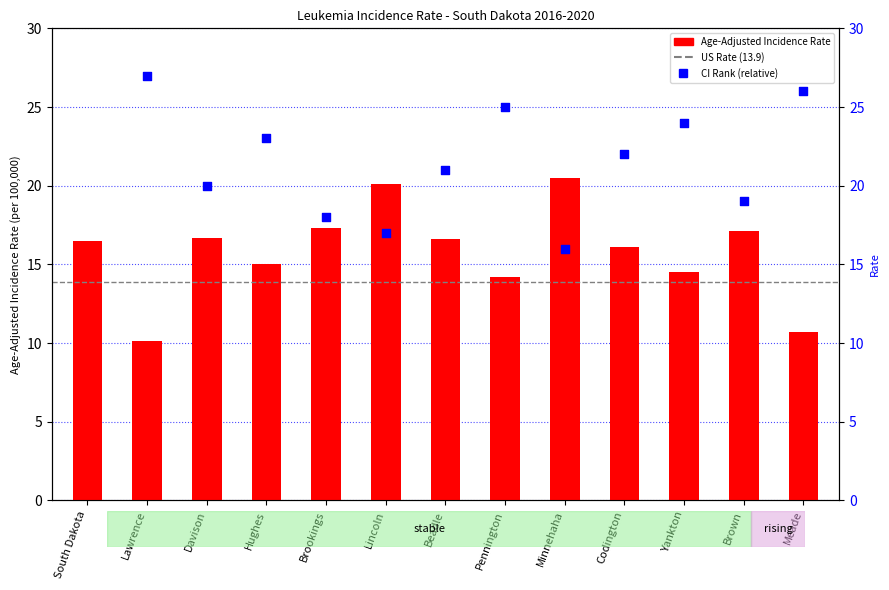

What is the change in value from Davison to Codington?

-0.6